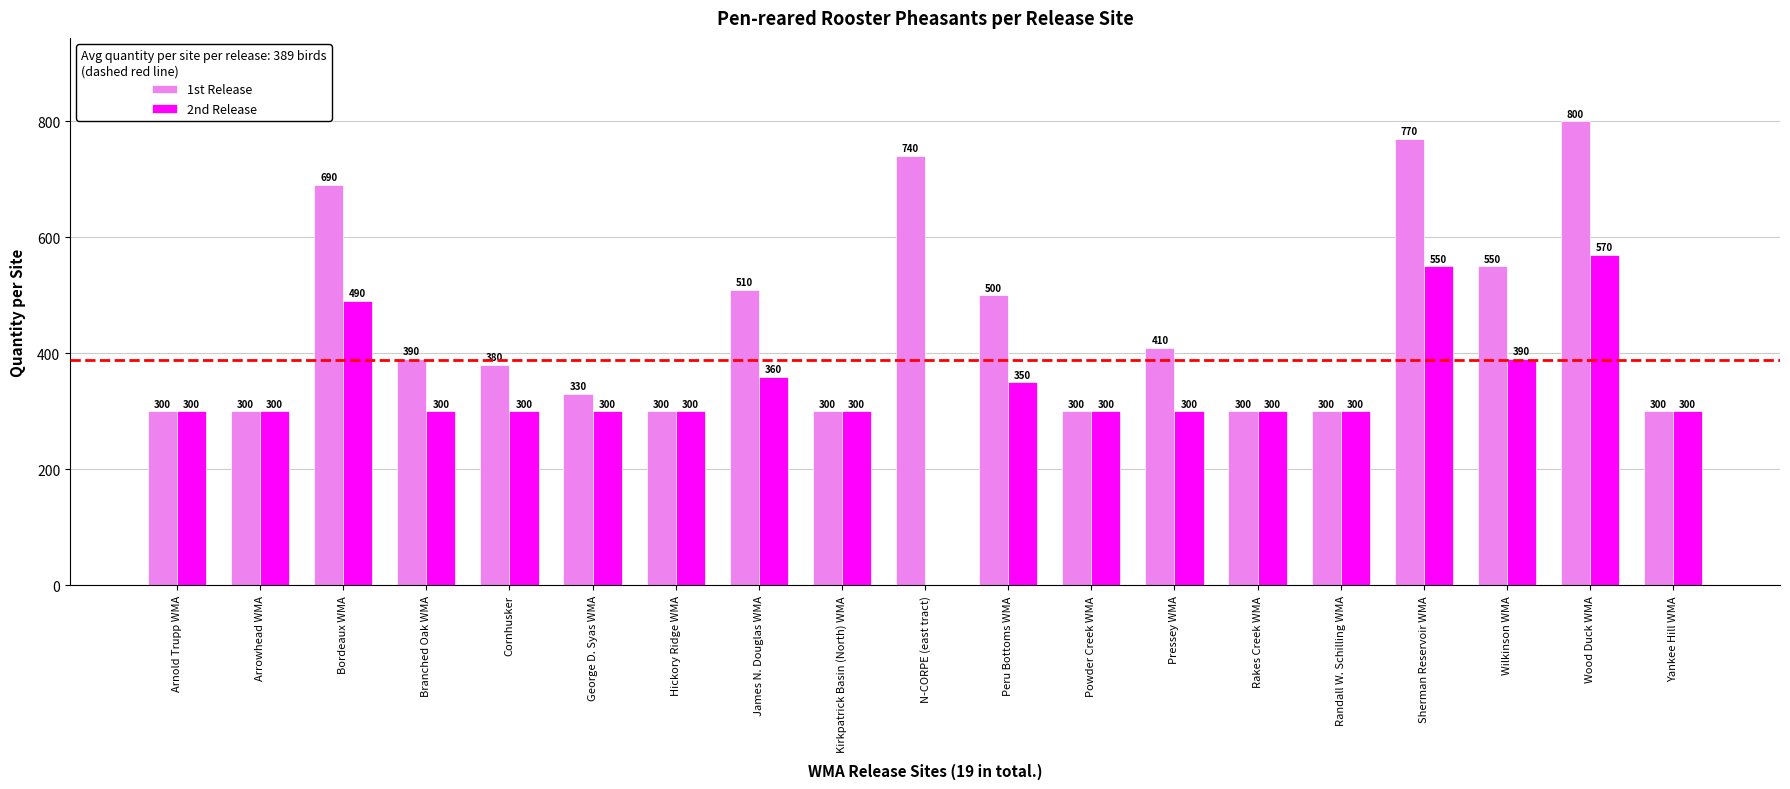

How many groups of bars are there?

19